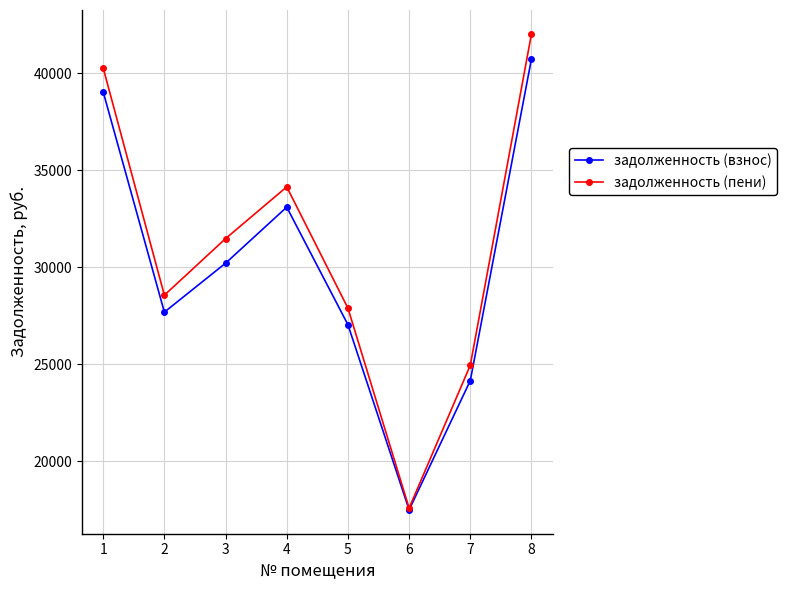

What is the spread (max minus min) of values at 7?

794.2